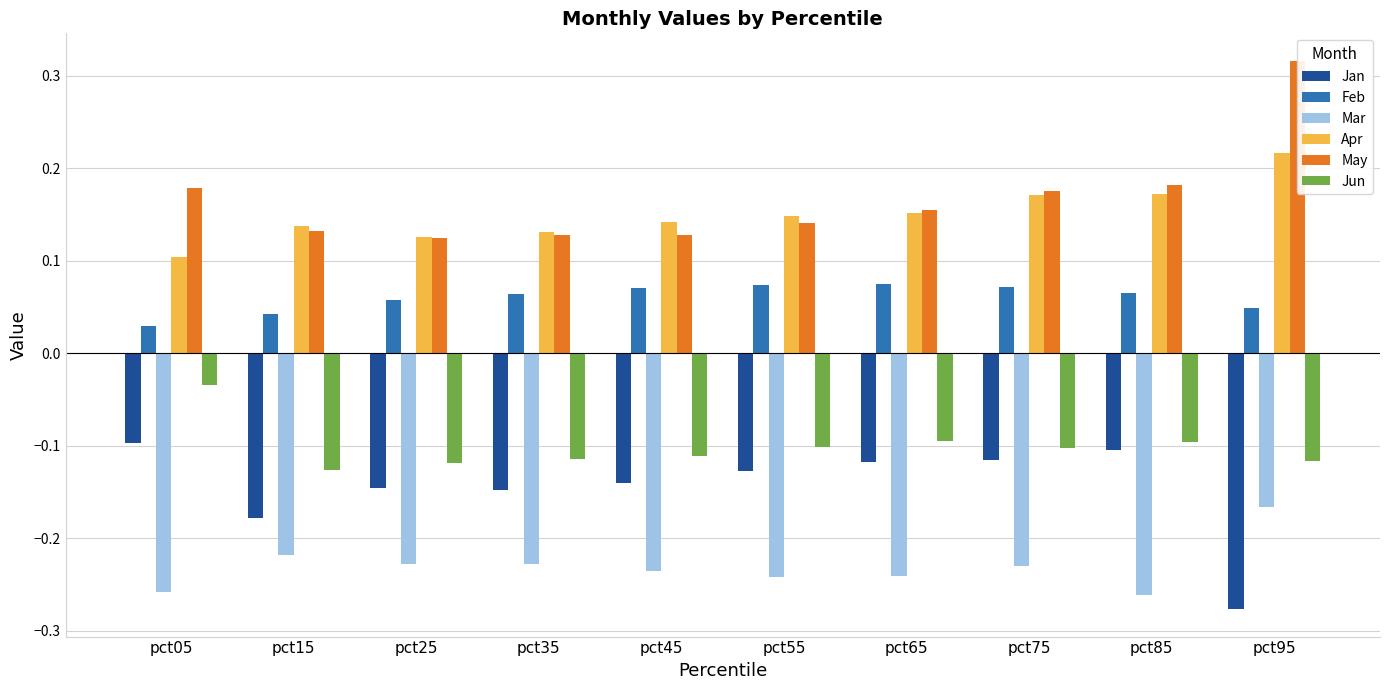

What is the minimum value for Jan?

-0.3